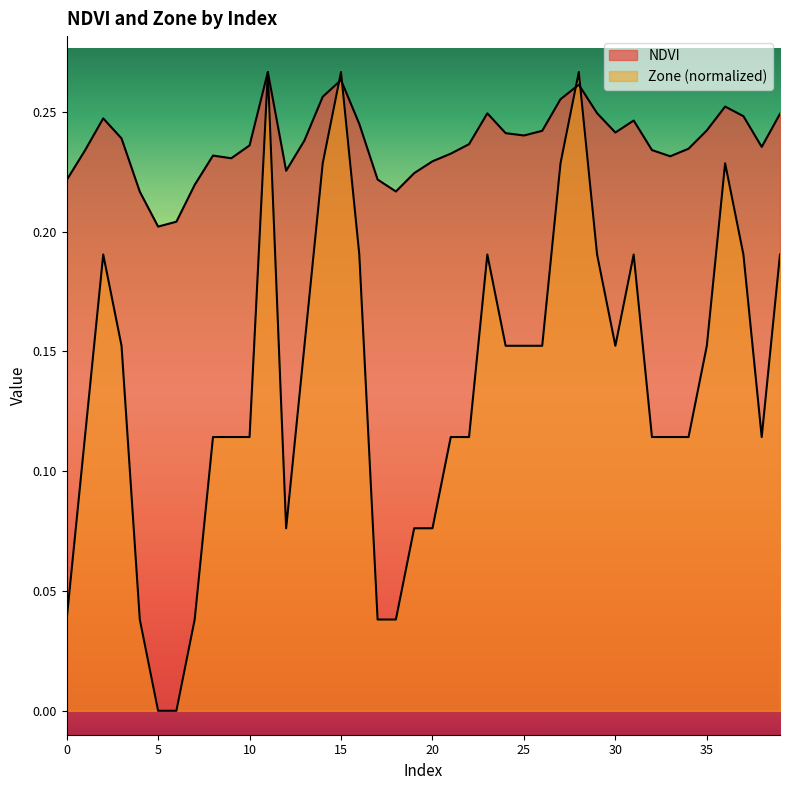

What is the highest value of the NDVI series?

0.3